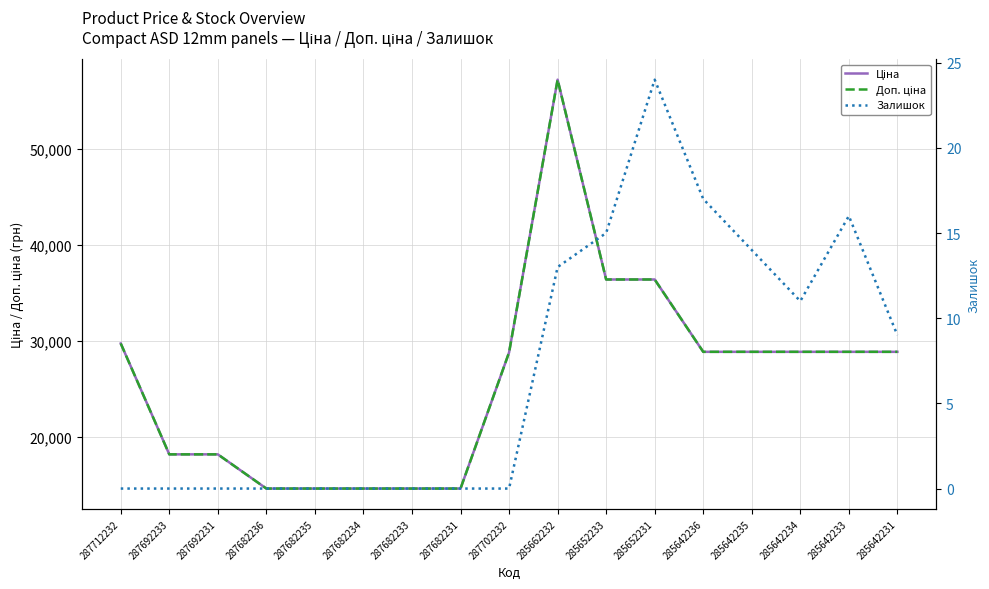

What is the label of the 3rd point from the left?

287692231